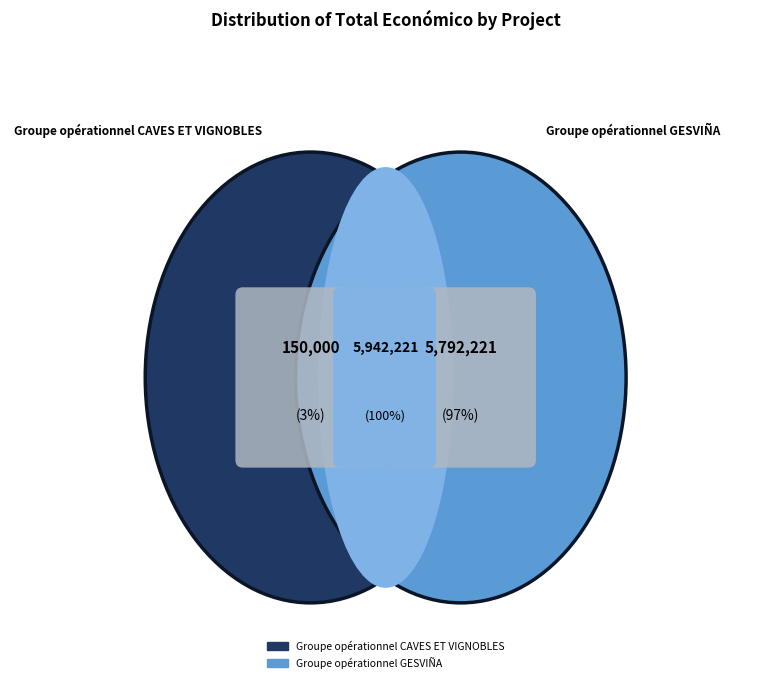

What is the smallest slice in the pie chart?

Groupe opérationnel CAVES ET VIGNOBLES